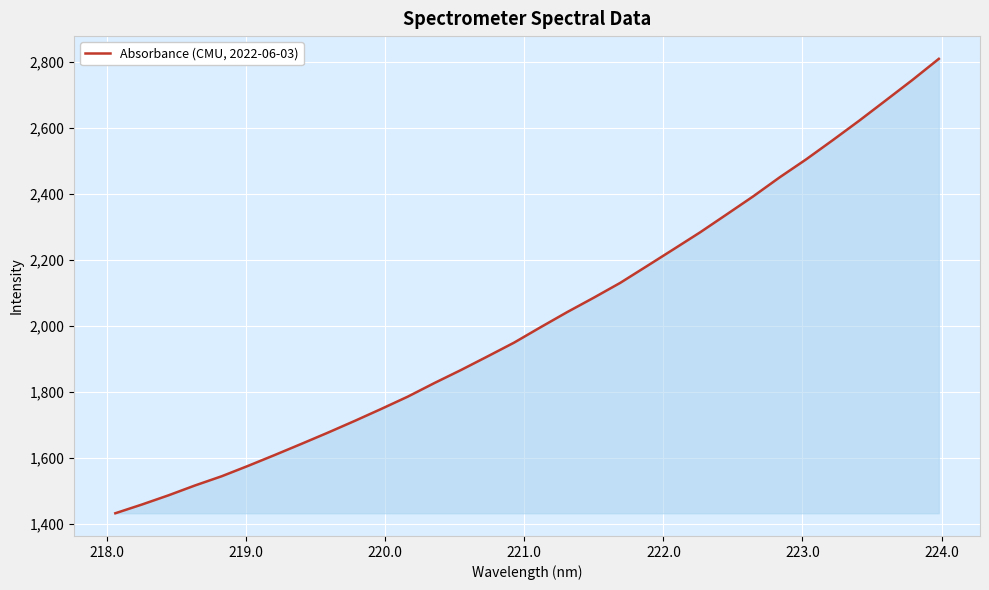

What is the minimum value shown in the chart?

1431.2